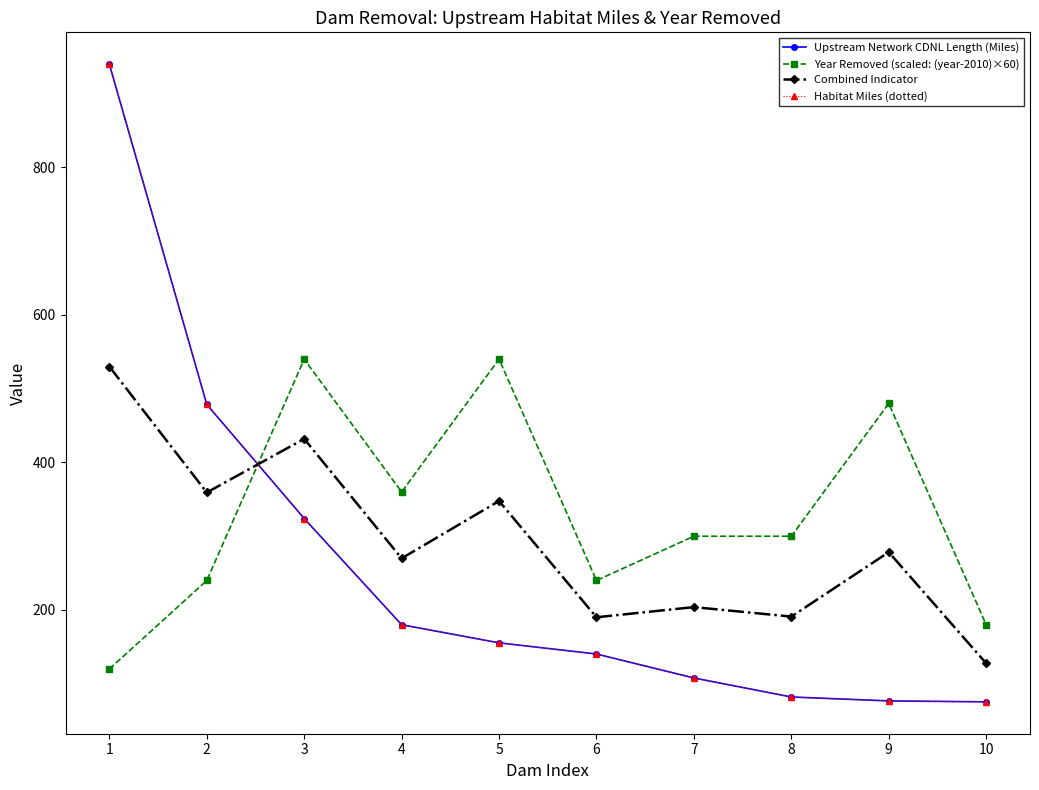

Is this an area chart (filled region under the line)?

No